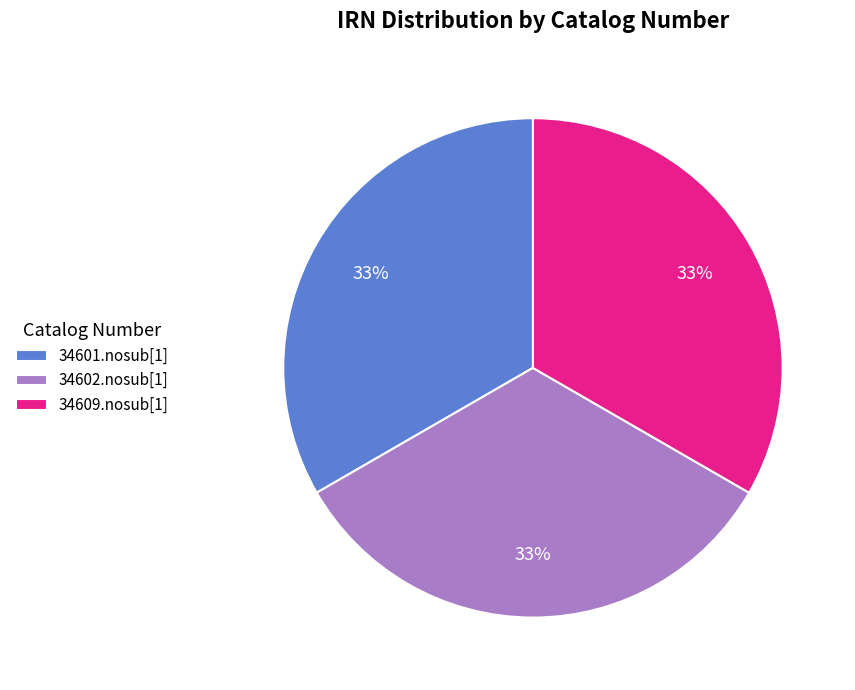

How many slices are in this pie chart?

3